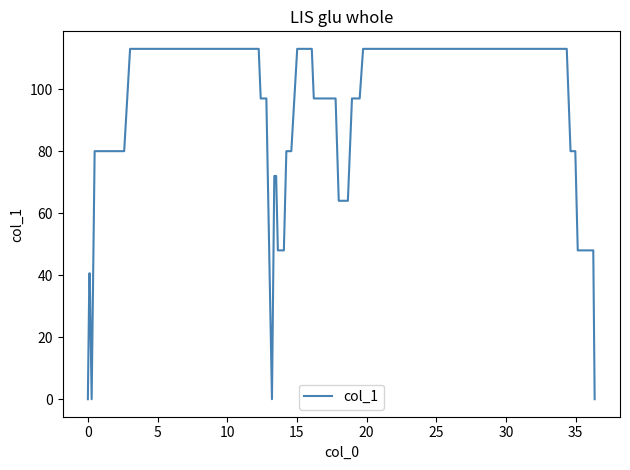

What is the maximum value shown in the chart?

113.0